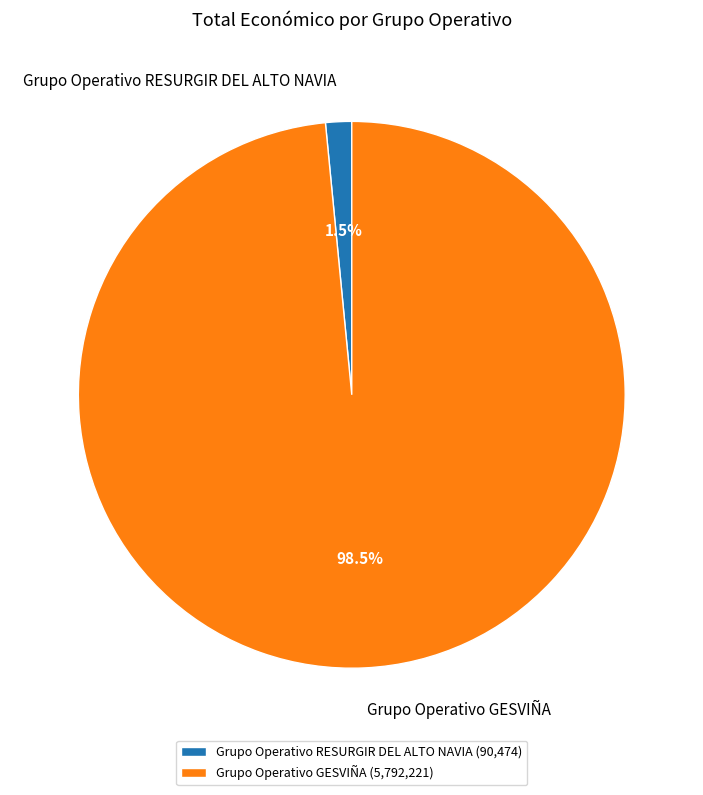

Count the number of slices in the pie.

2